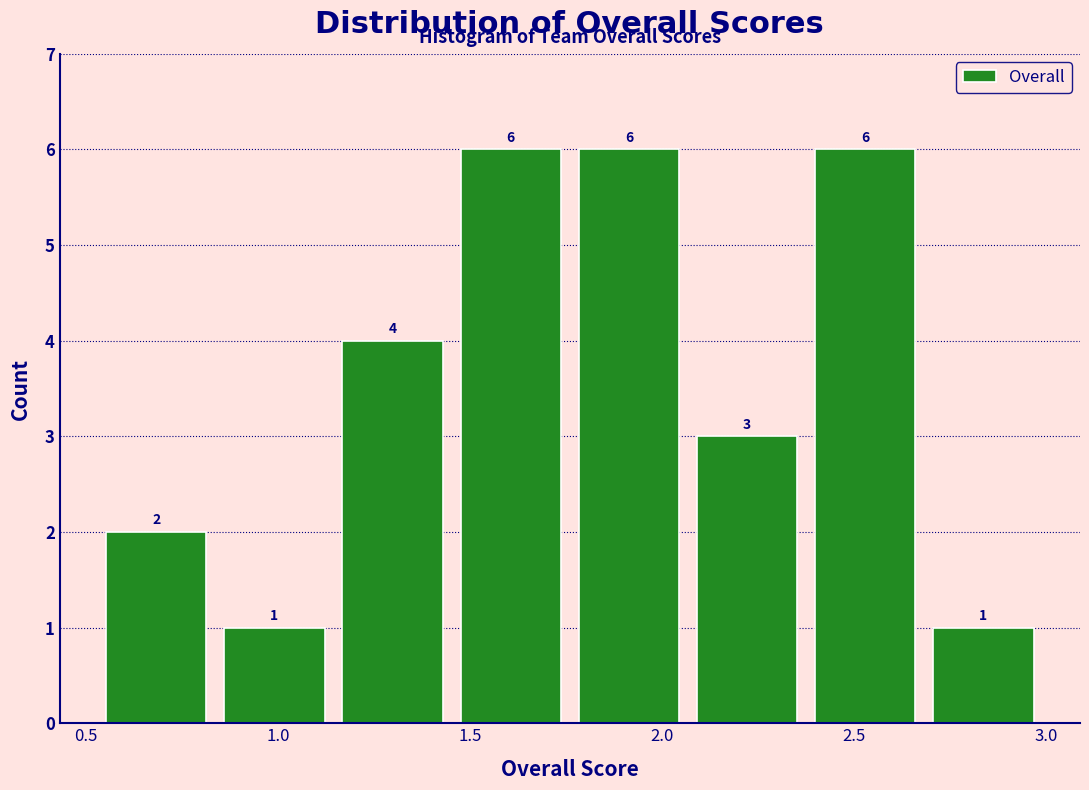

How tall is the bar that spans 0.55 to 0.85 on the x-axis? The bar edges are not printed on the chart, so give them approximately, as read against the axis.

2